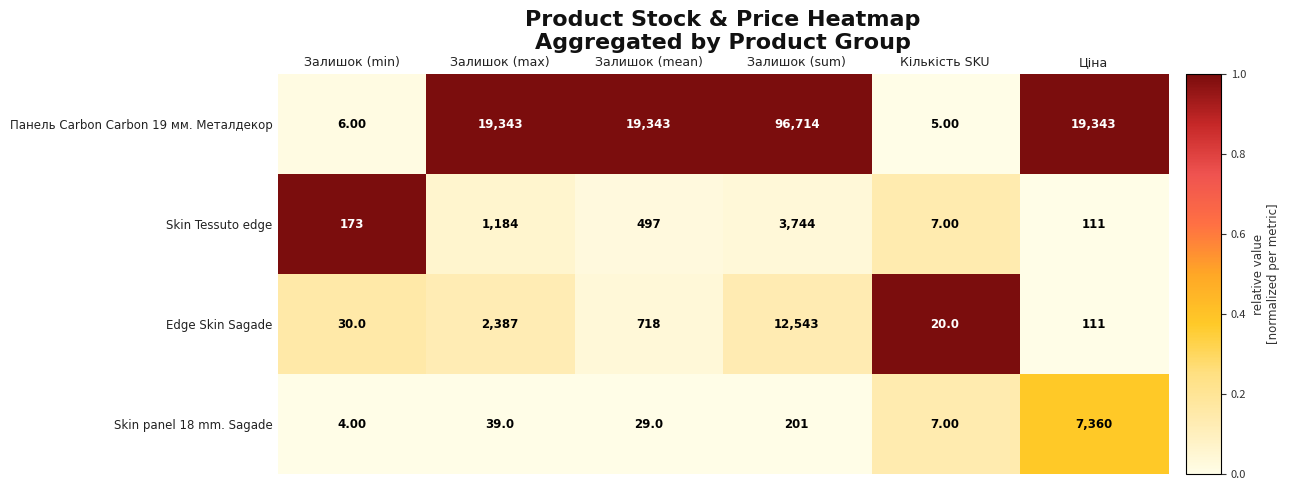

Which series has the largest total across all categories?

Панель Carbon Carbon 19 мм. Металдекор